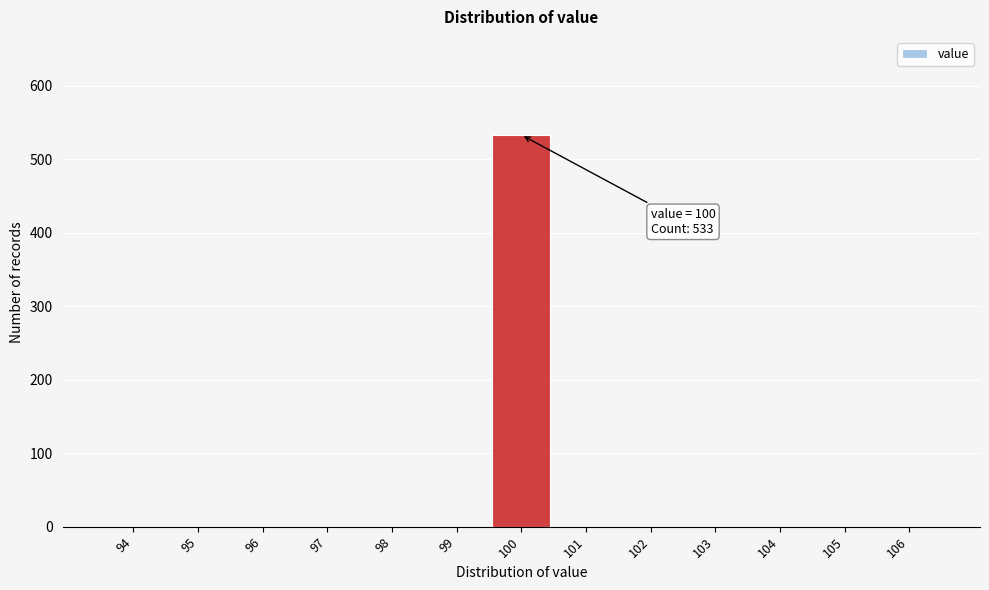

Reading left to right, transcribe all the data shown in this chart.

94=0	95=0	96=0	97=0	98=0	99=0	100=533	101=0	102=0	103=0	104=0	105=0	106=0